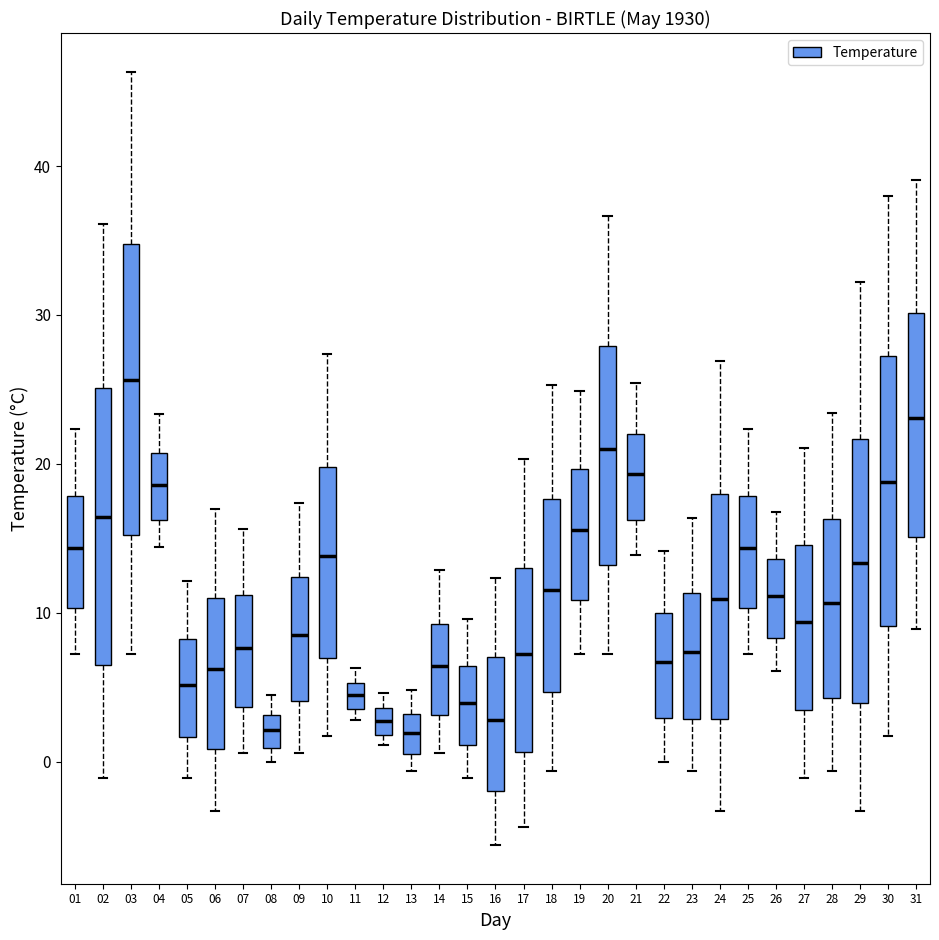

Where does the upper whisker of the box at x = 08 end on the y-axis? The values are not printed on the chart, so give them approximately, as read against the axis.

4